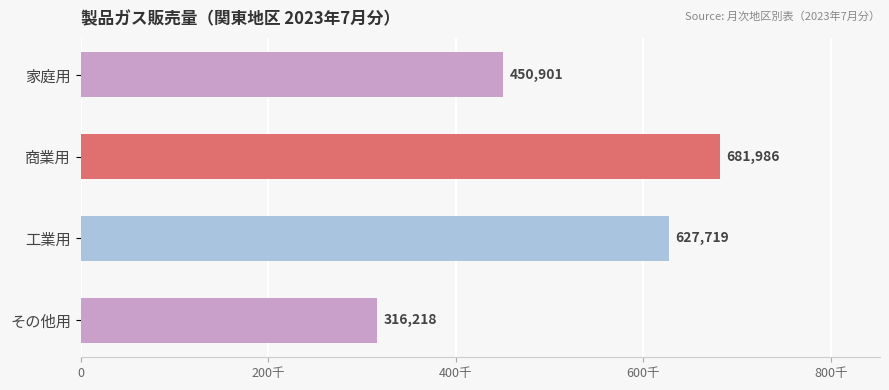

What is the average value?

519206